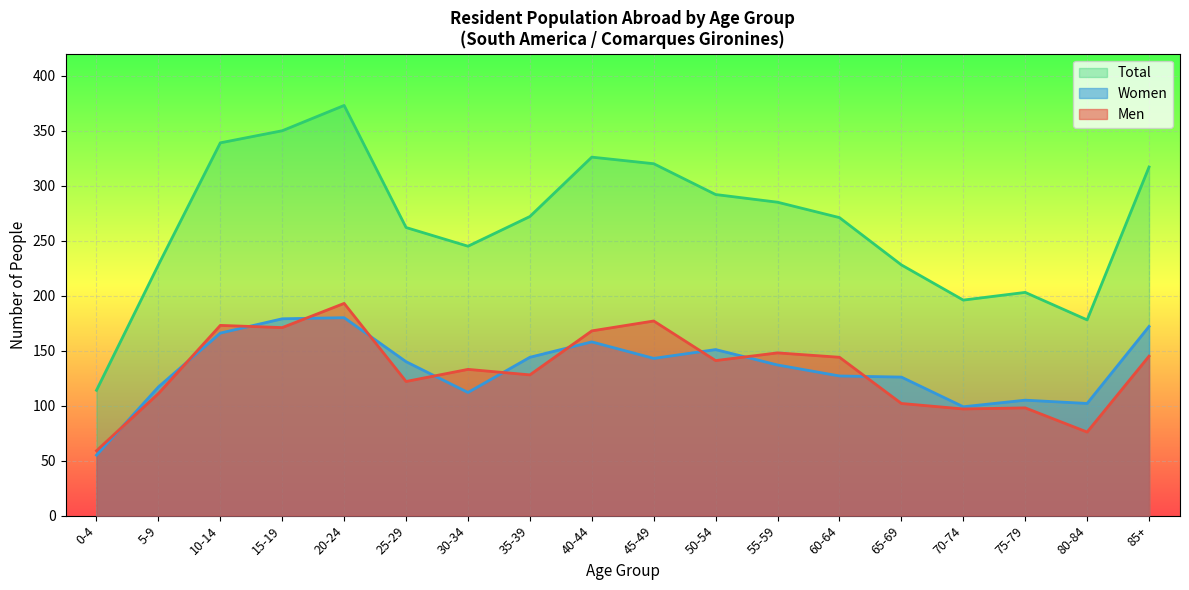

Which series changed the most between 50-54 and 70-74?

Total